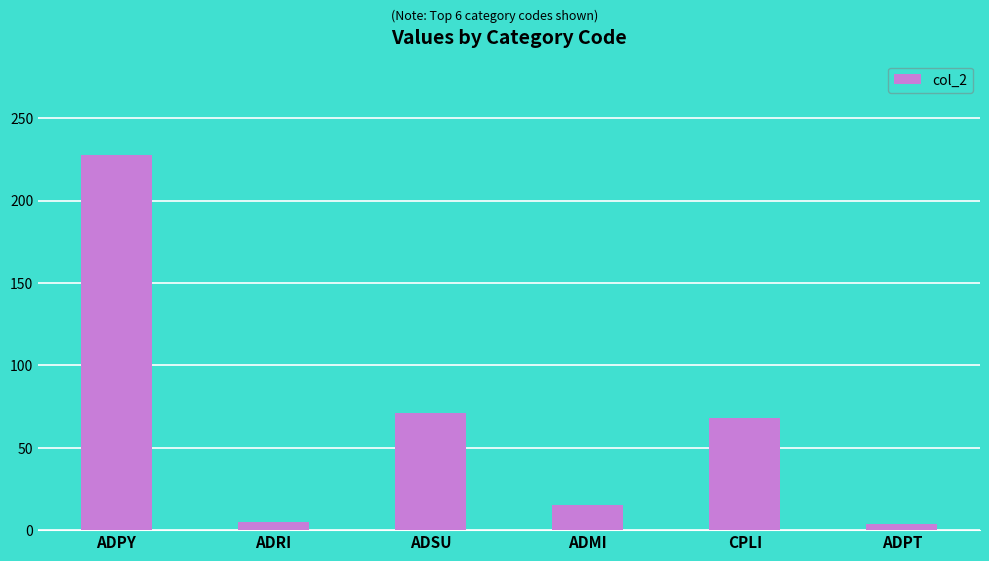

What is the difference between the maximum and second lowest values?

223